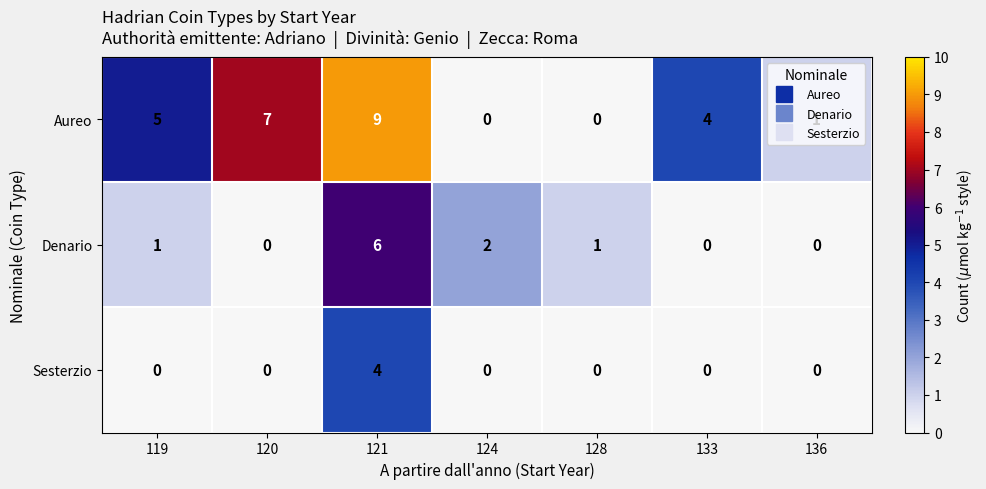

Where does the Aureo series first go above 4?

119